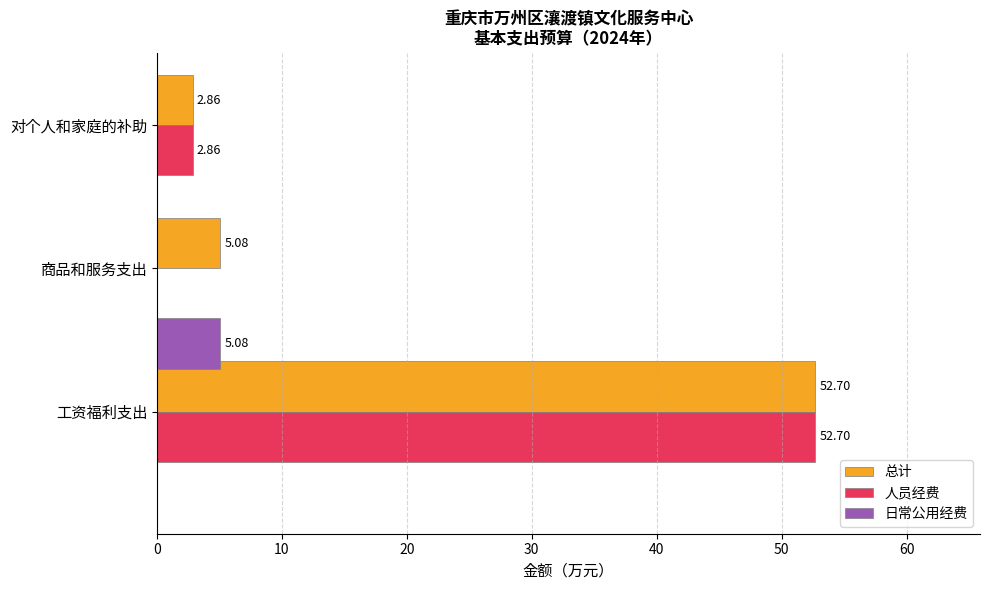

At which category is the sum across all series the highest?

工资福利支出